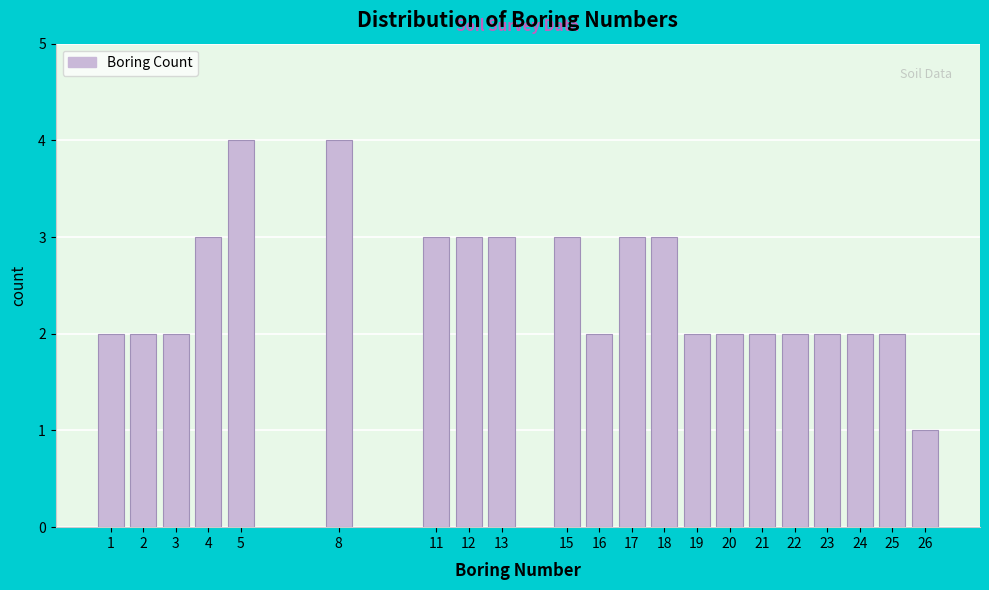

Reading left to right, transcribe all the data shown in this chart.

1=2	2=2	3=2	4=3	5=4	8=4	11=3	12=3	13=3	15=3	16=2	17=3	18=3	19=2	20=2	21=2	22=2	23=2	24=2	25=2	26=1